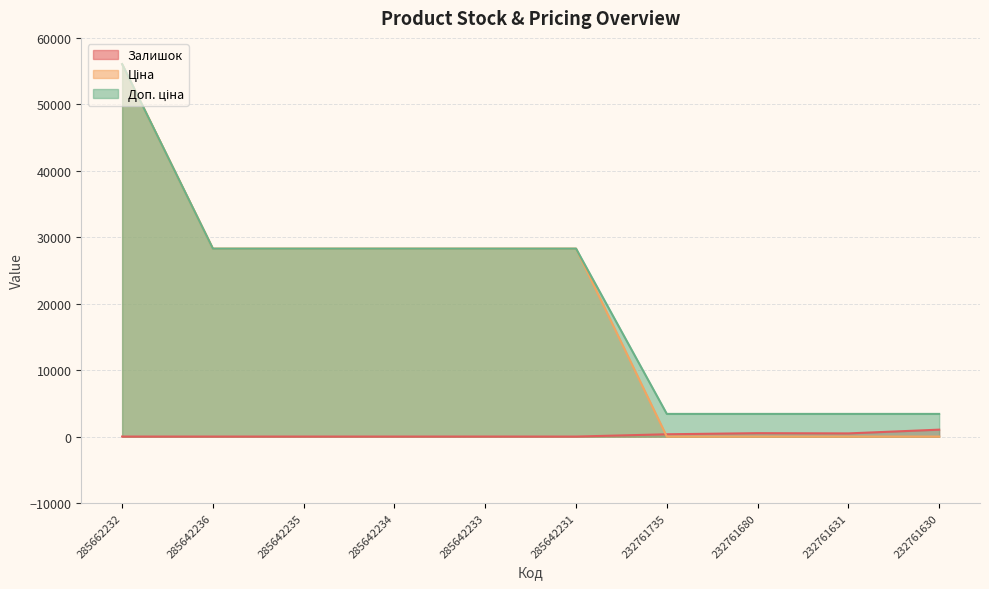

At how many categories does at least one series exceed 3086?

10